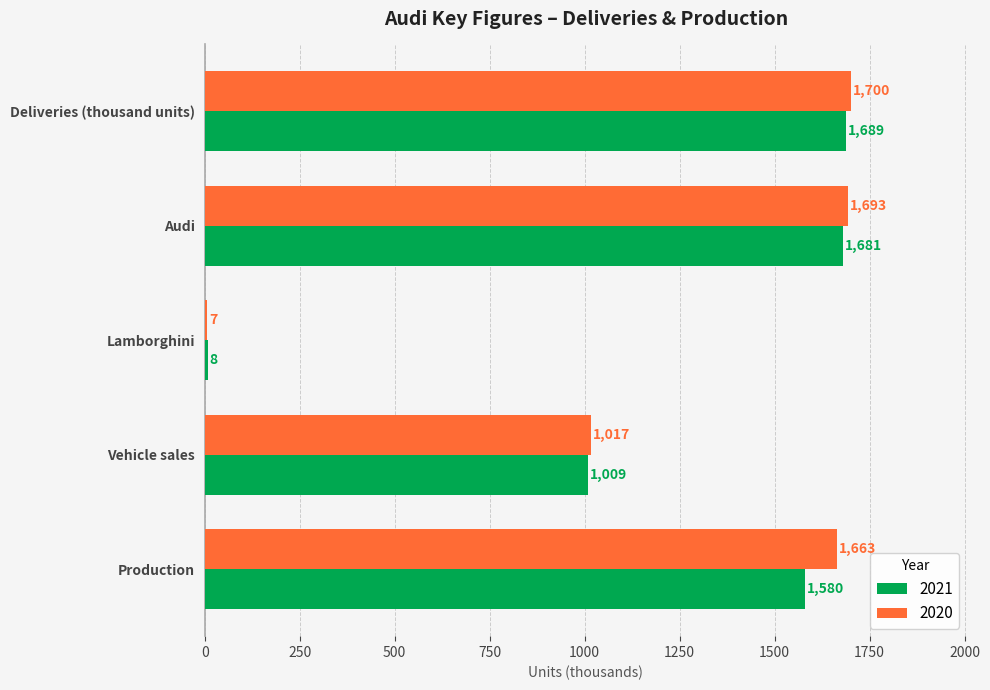

What is the approximate value of 2020 at Audi?

1693